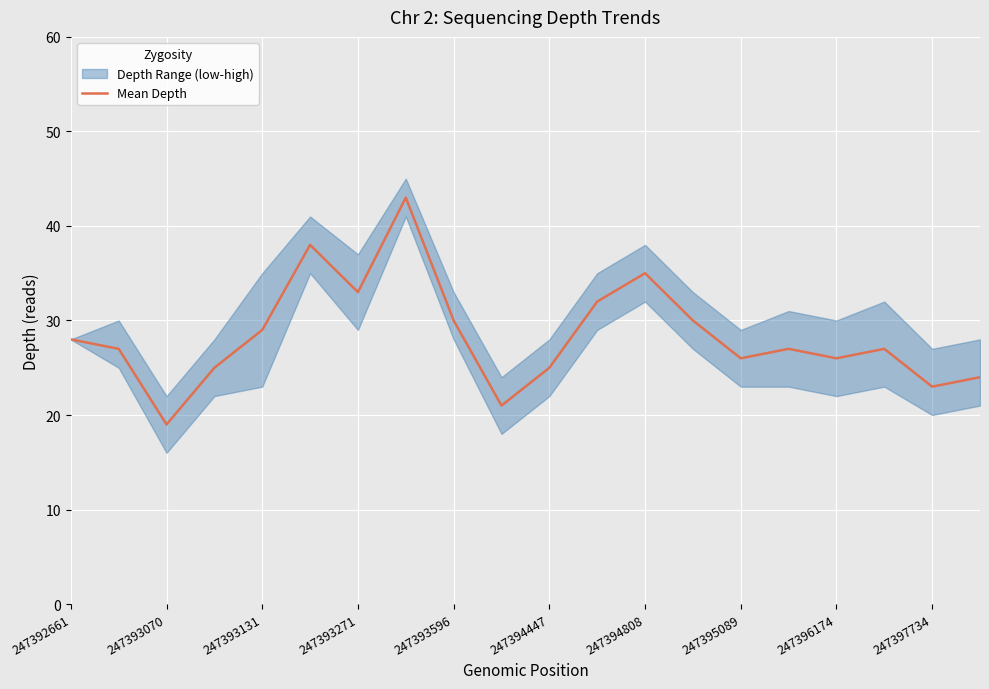

The value of Mean Depth at 247393271 is 22. True or false?

False